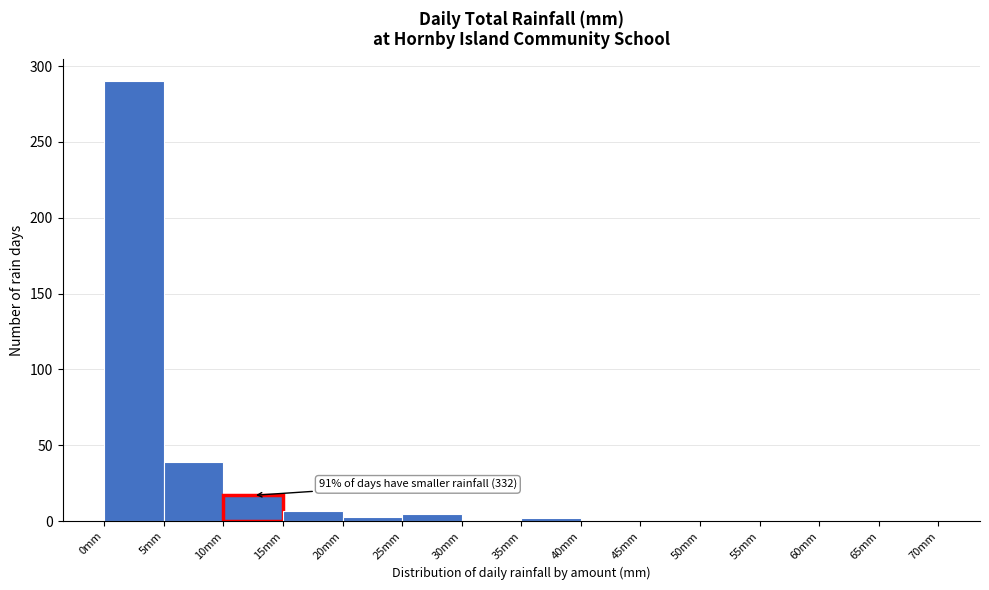

Which range on the x-axis has the tallest bar?

0 to 5